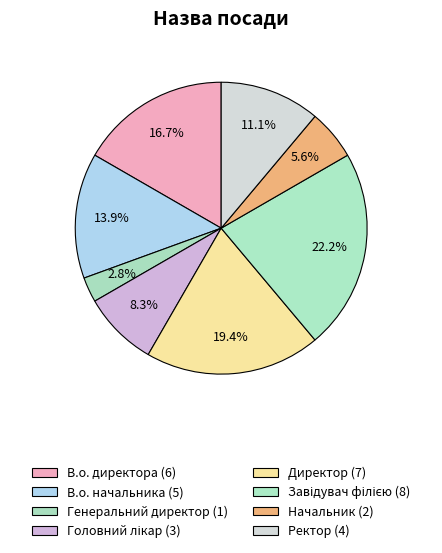

What percentage is the Ректор slice, to the nearest percent?

11%